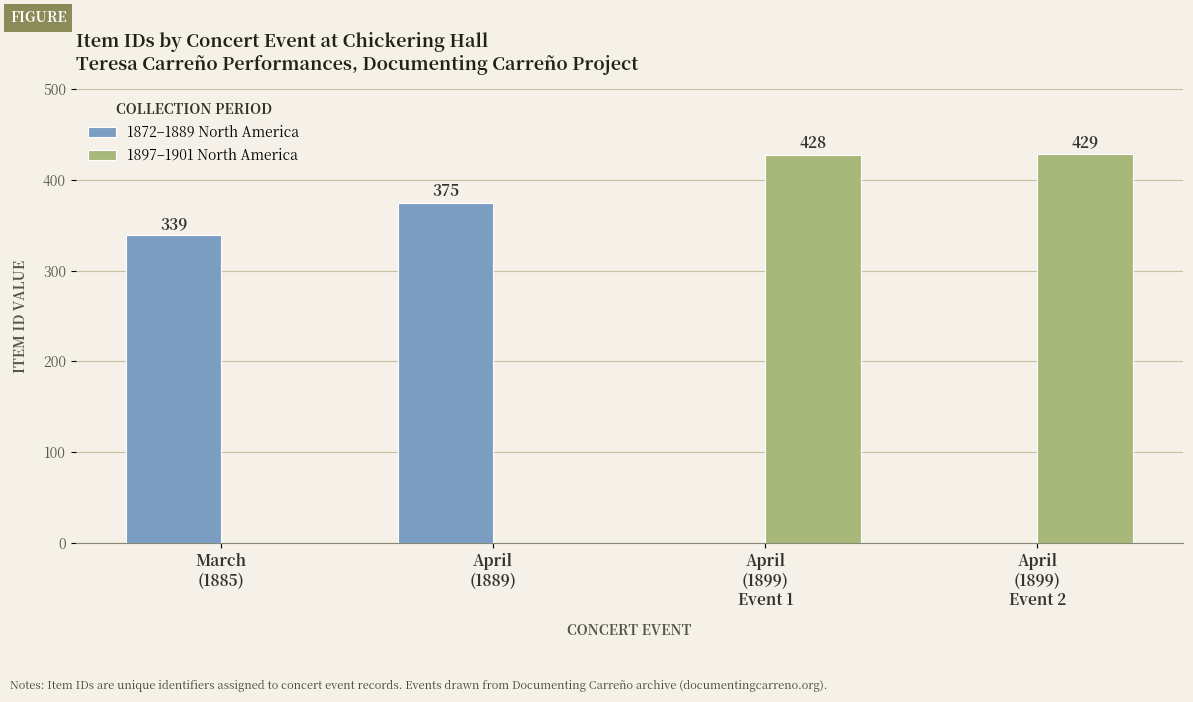

What is the sum of all 1897–1901 North America values?

857